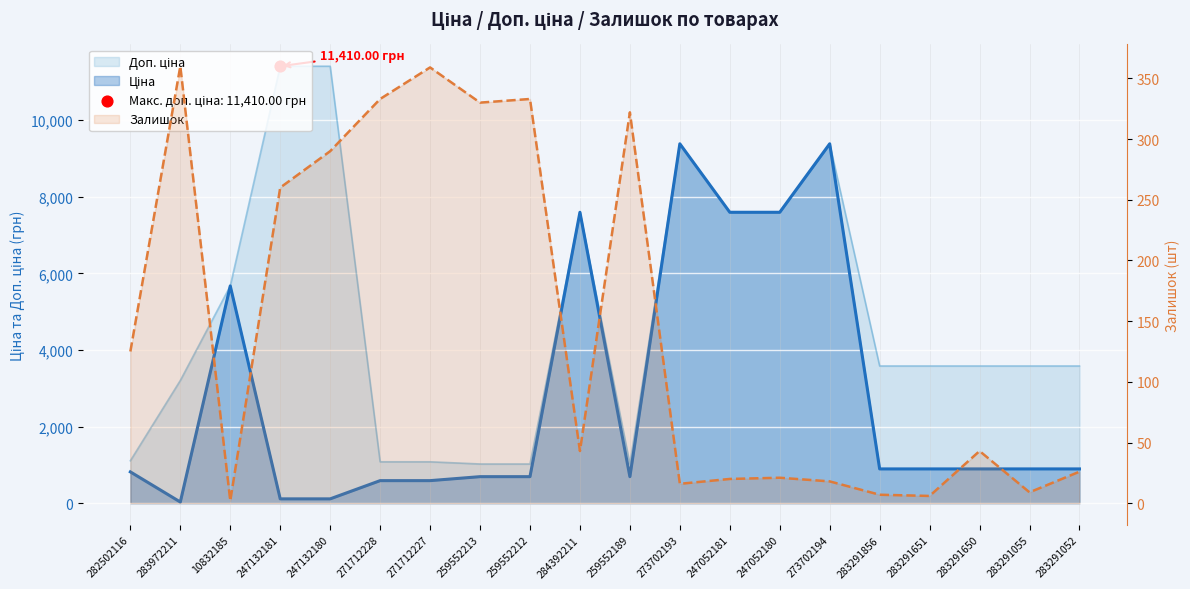

Approximately how many times larger is the value at 259552212 compared to 283291055?

37.0